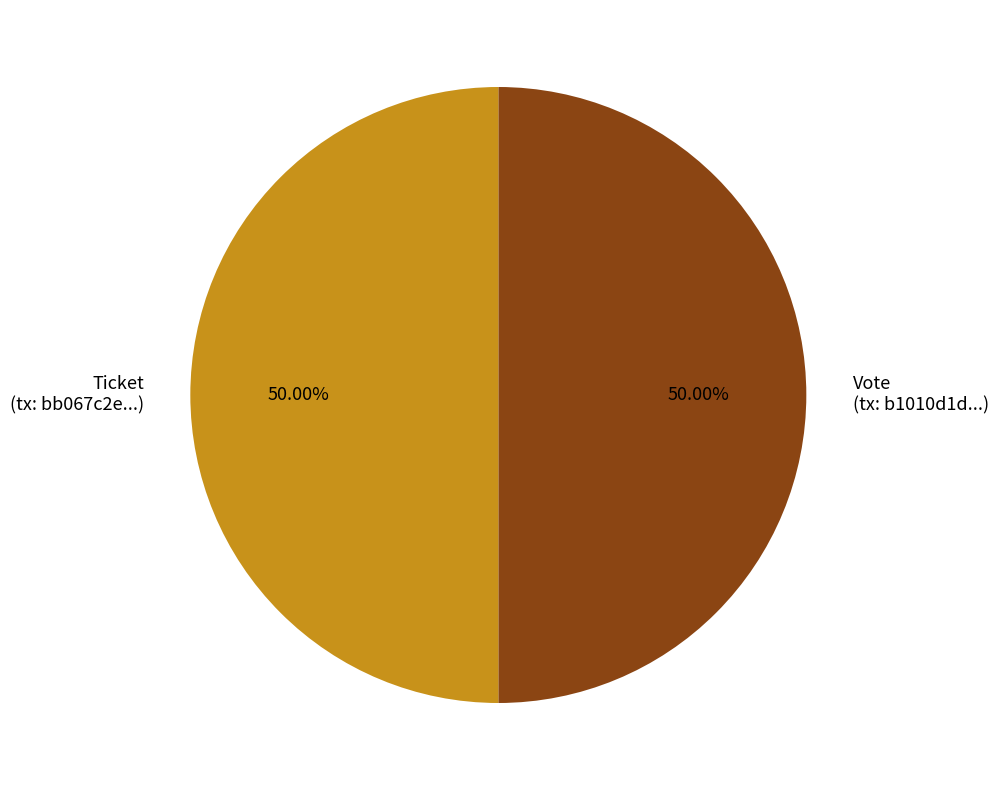

Is the sum of Vote (tx: b1010d1d...) and Ticket (tx: bb067c2e...) greater than half?

Yes